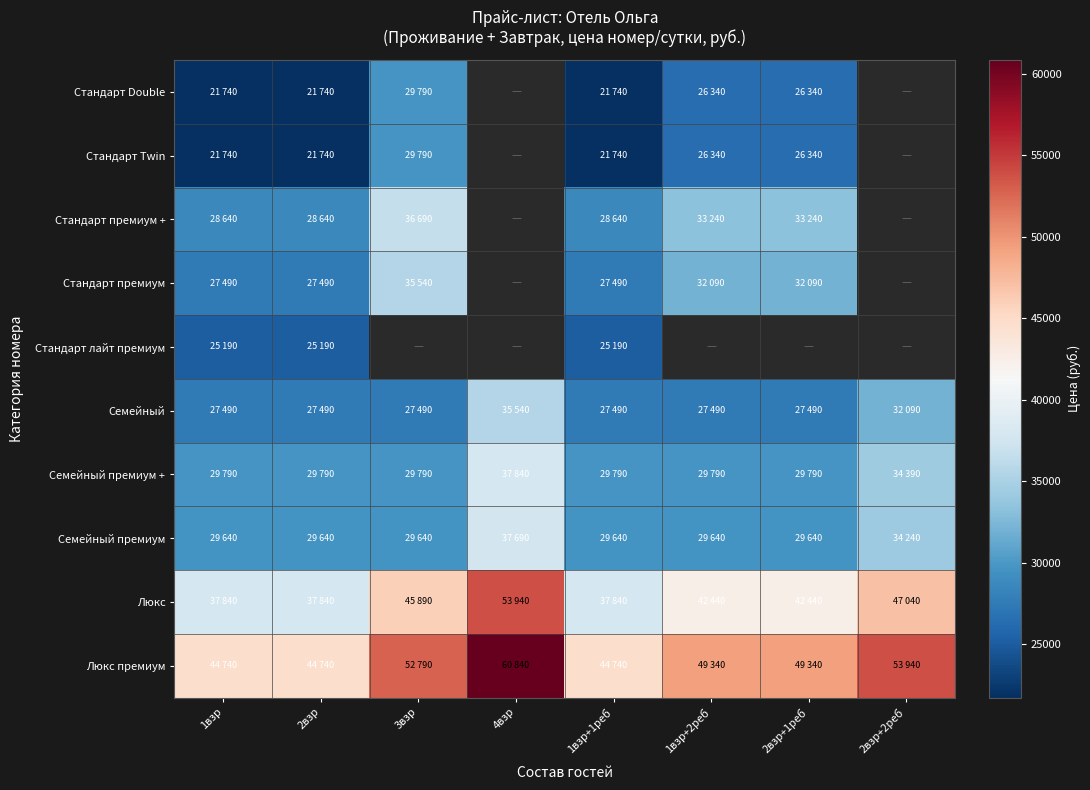

What is the highest value of the Стандарт Twin series?

29790.0